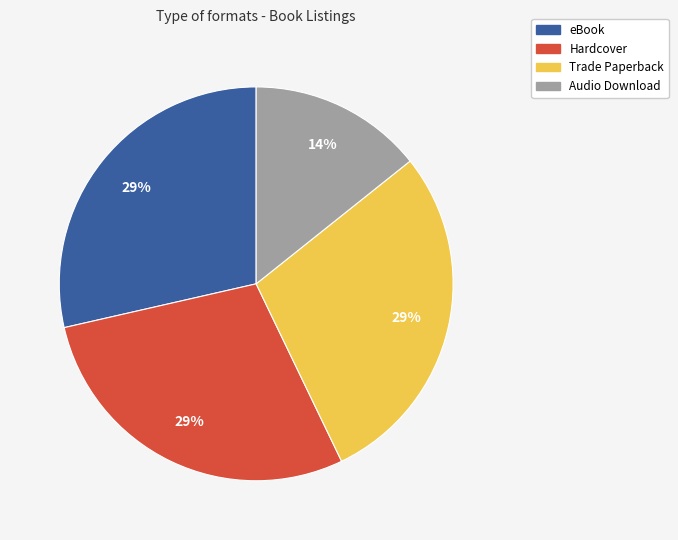

What is the ratio of the value at Hardcover to the value at eBook?

1.0